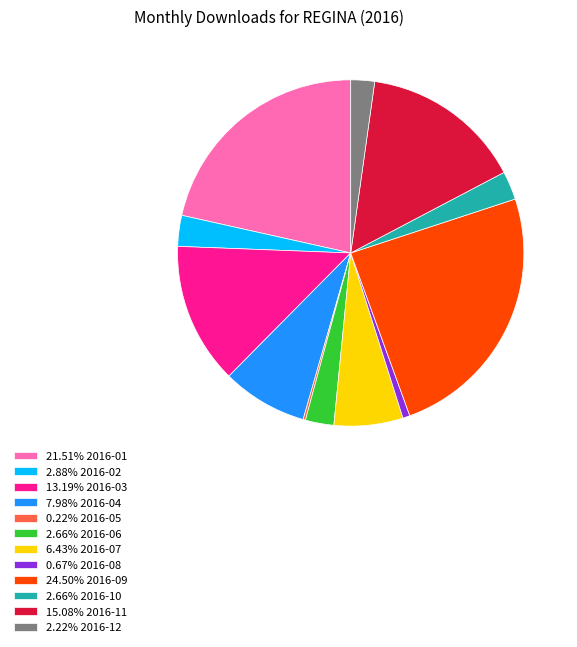

Is 2.22% 2016-12 the majority of the pie?

No